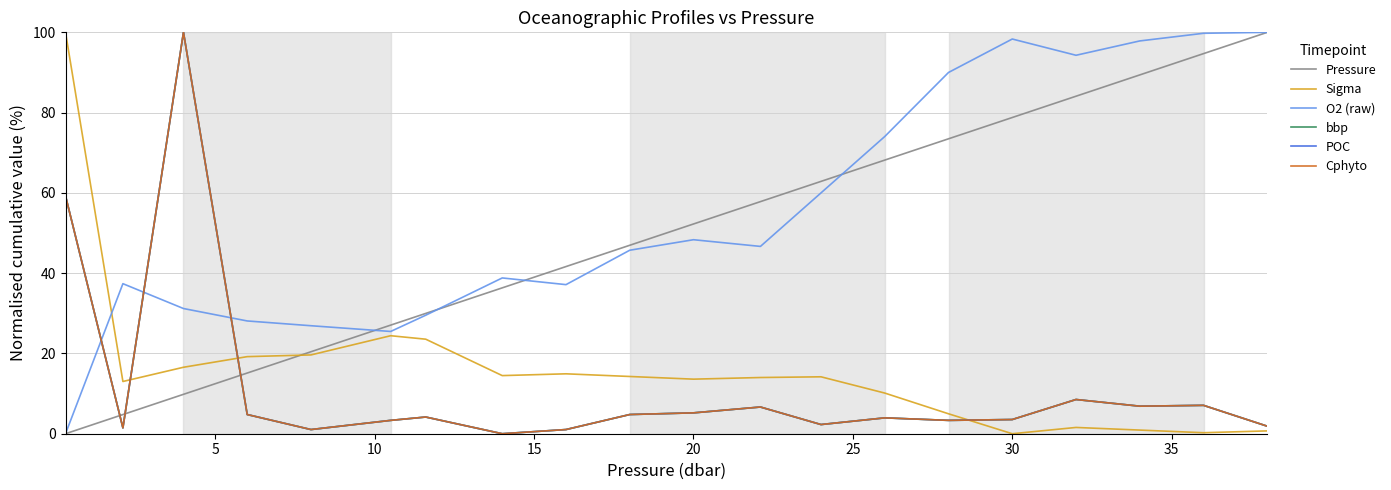

How many times do Pressure and bbp cross each other?

3